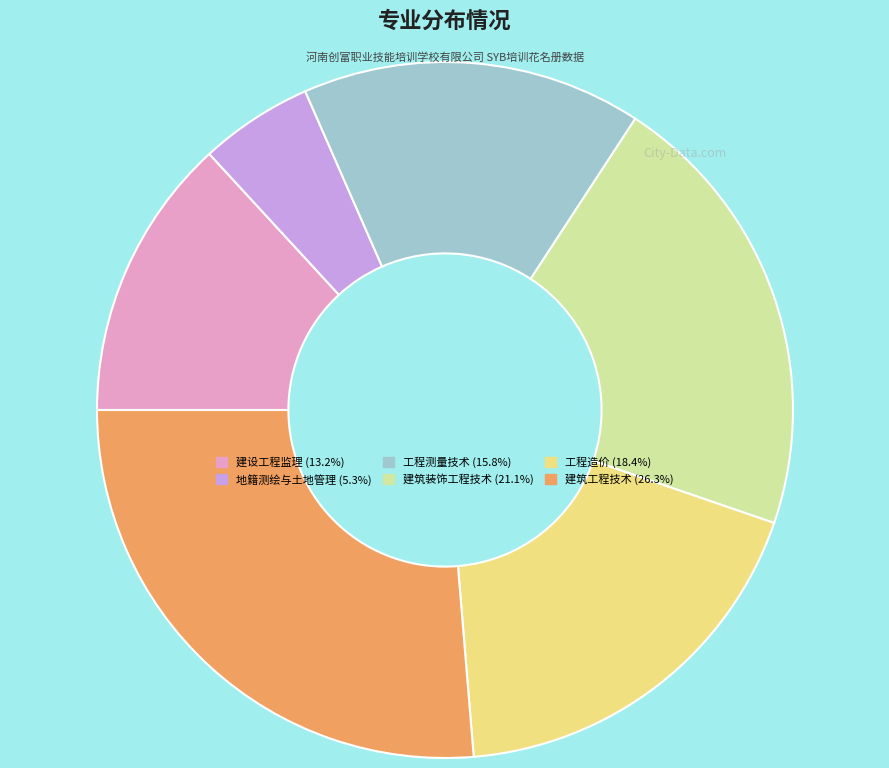

How many segments does this pie chart have?

6